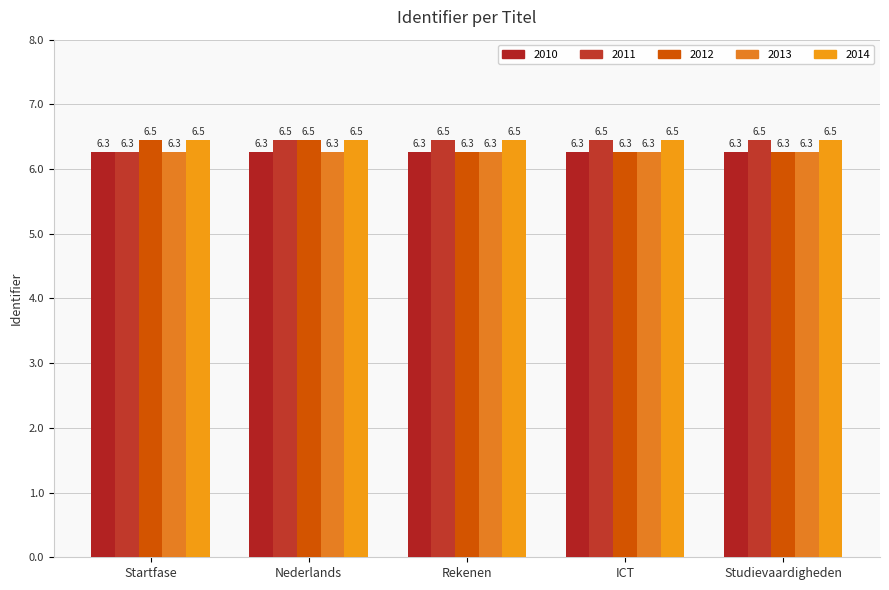

Which series changed the most between Nederlands and Rekenen?

2012